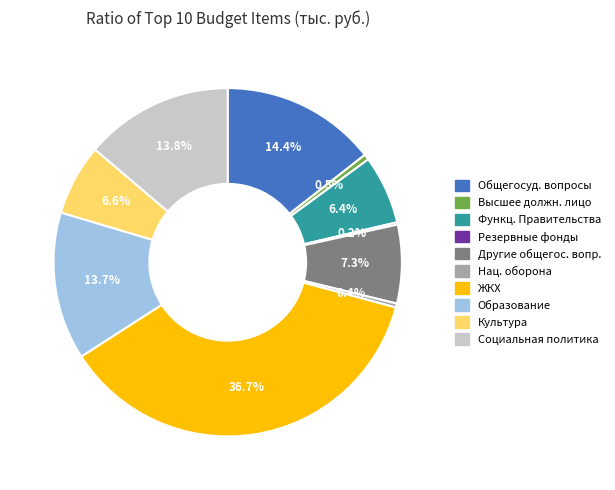

Which has a higher value, Образование or Высшее должн. лицо?

Образование